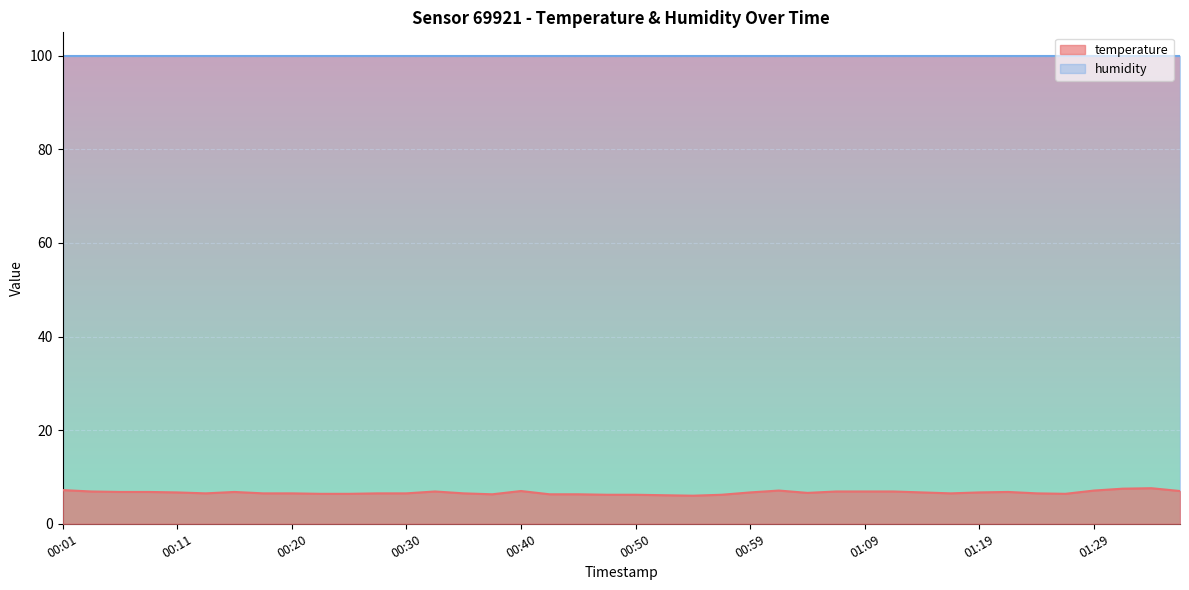

Reading right to left, extract all data points from this chart.

01:36=7.0	01:33=7.6	01:31=7.5	01:29=7.1	01:26=6.4	01:24=6.5	01:21=6.8	01:19=6.7	01:16=6.5	01:14=6.7	01:12=6.9	01:09=6.9	01:07=6.9	01:04=6.6	01:02=7.1	00:59=6.7	00:57=6.2	00:55=6.0	00:52=6.1	00:50=6.2	00:47=6.2	00:45=6.3	00:42=6.3	00:40=7.0	00:37=6.3	00:35=6.5	00:33=6.9	00:30=6.5	00:28=6.5	00:25=6.4	00:23=6.4	00:20=6.5	00:18=6.5	00:15=6.8	00:13=6.5	00:11=6.7	00:08=6.8	00:06=6.8	00:03=6.9	00:01=7.2